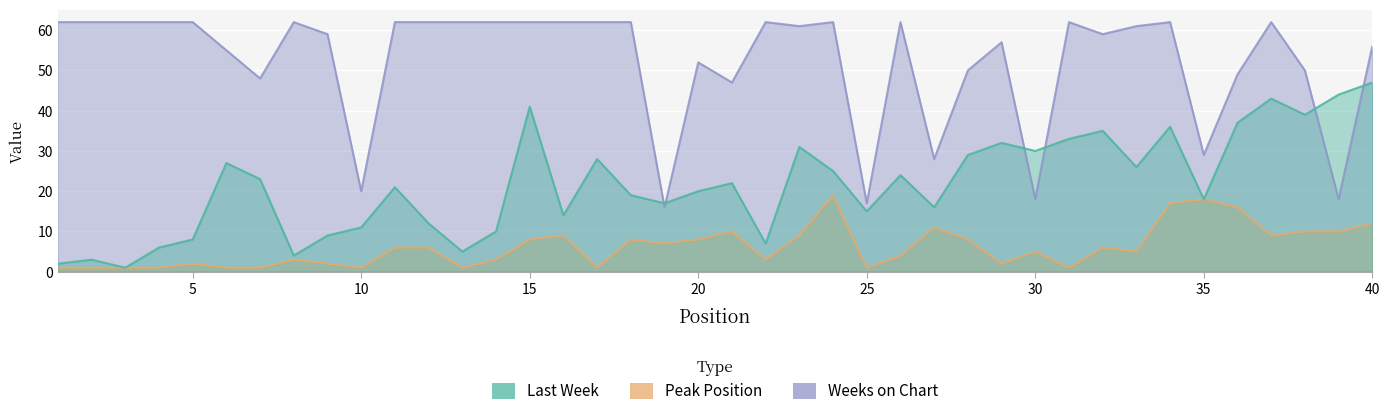

Which category has the highest value in the Weeks on Chart series?

1